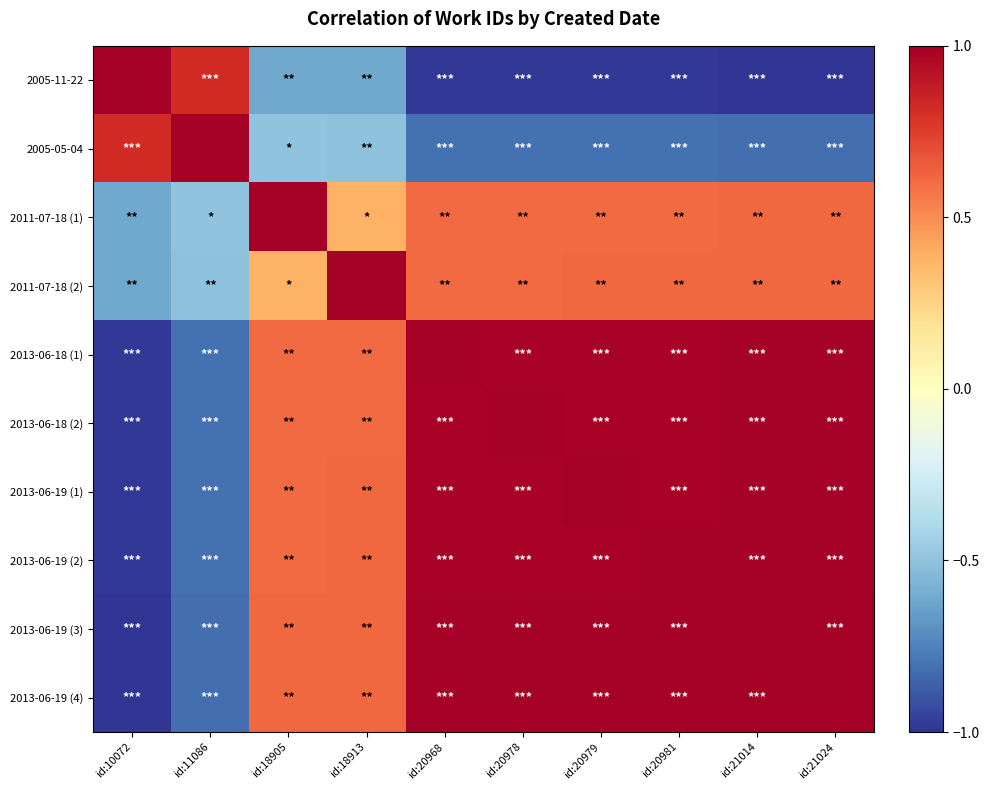

What is the total value across all series at id:18913?

3.9